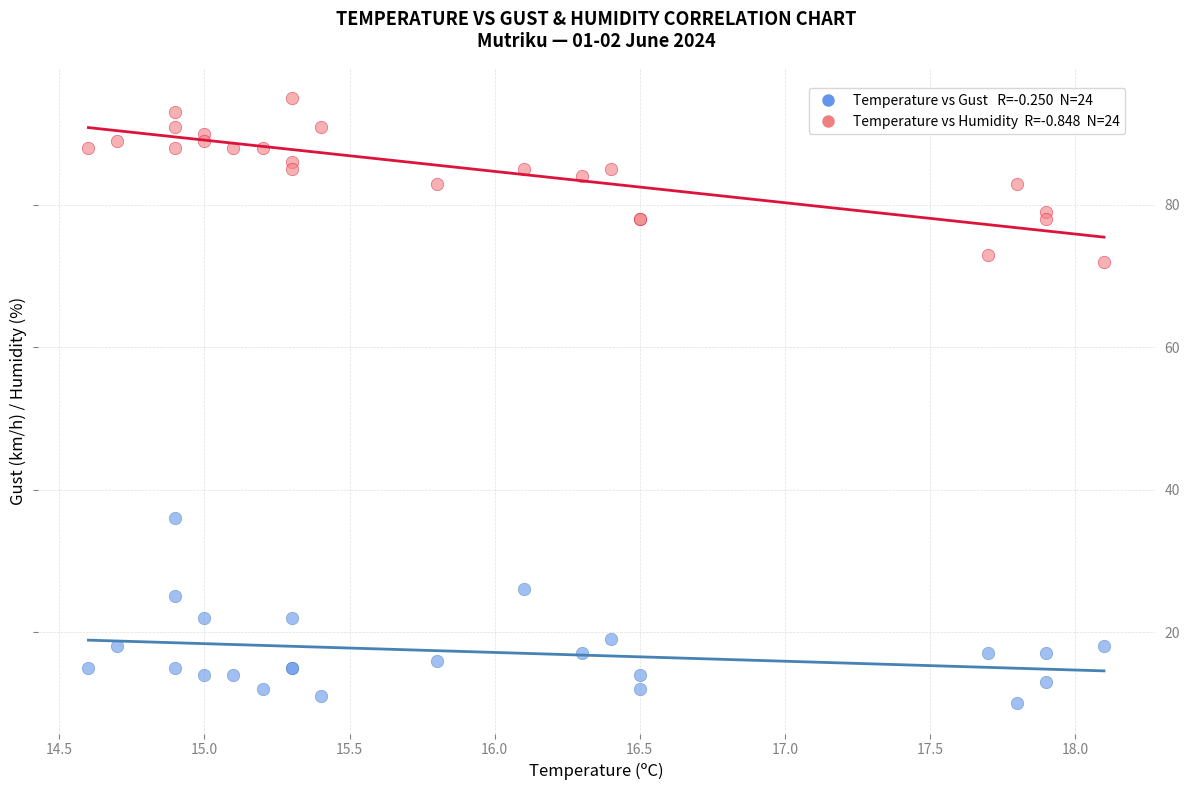

Across all series, what Y value is closest to 52?

36